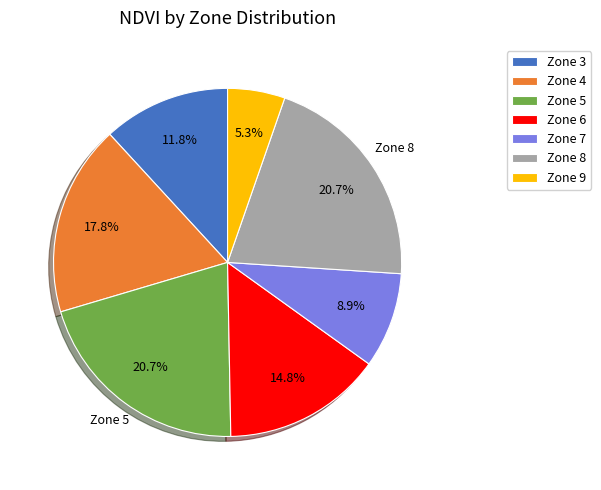

Is there any slice that represents more than half of the pie?

No